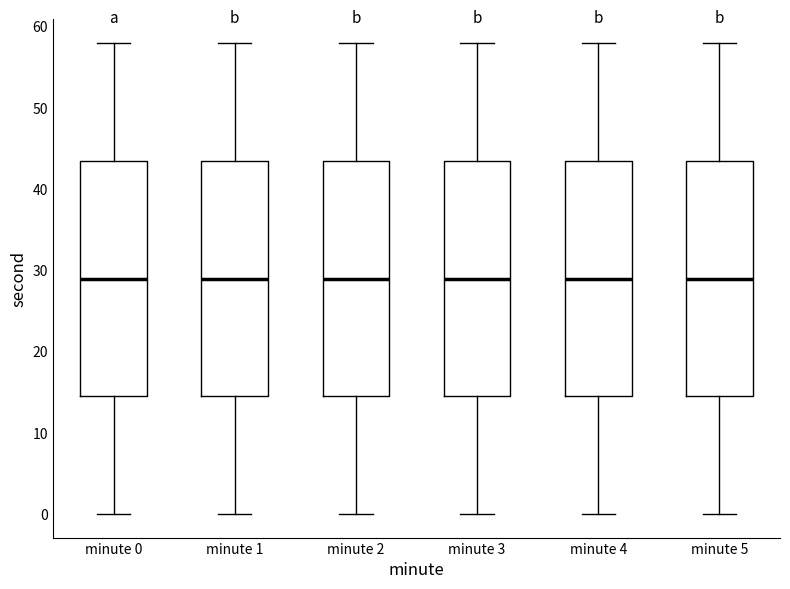

Reading left to right, read every box against the y-axis: the position of its median line, the range the box covers, and the ends of its whiskers. The values are not printed on the chart, so give them approximately, as read against the axis.

minute 0: median 29, box 15 to 44, whiskers 0 to 58
minute 1: median 29, box 15 to 44, whiskers 0 to 58
minute 2: median 29, box 15 to 44, whiskers 0 to 58
minute 3: median 29, box 15 to 44, whiskers 0 to 58
minute 4: median 29, box 15 to 44, whiskers 0 to 58
minute 5: median 29, box 15 to 44, whiskers 0 to 58